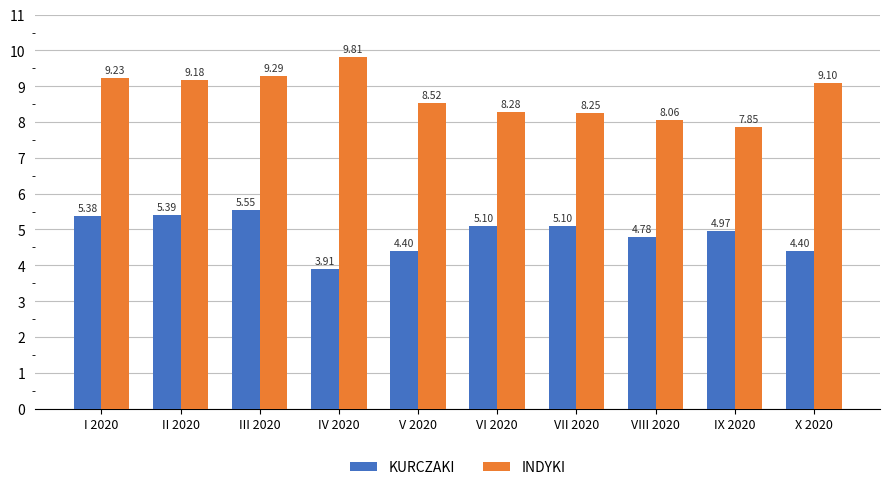

At III 2020, list the series in order from largest to smallest.

INDYKI, KURCZAKI